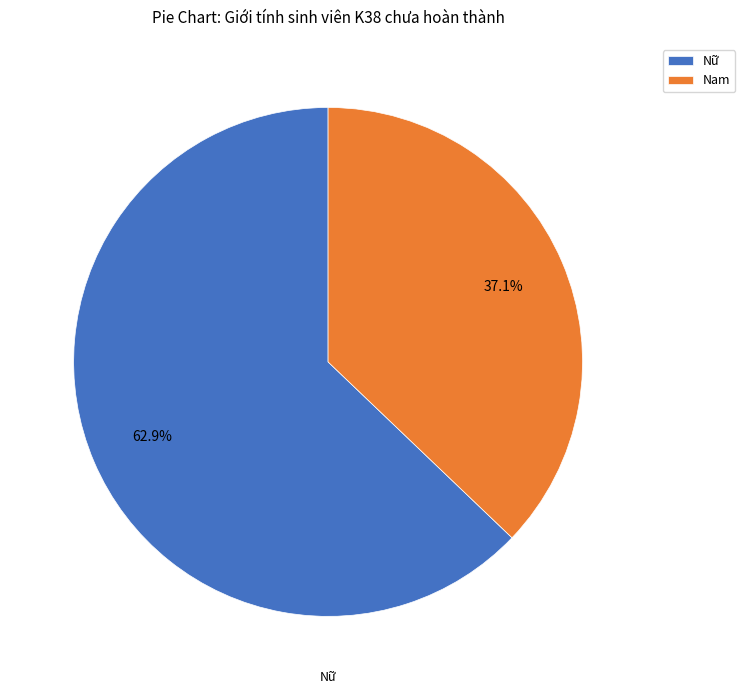

Do Nữ and Nam together represent more than half of the pie?

Yes